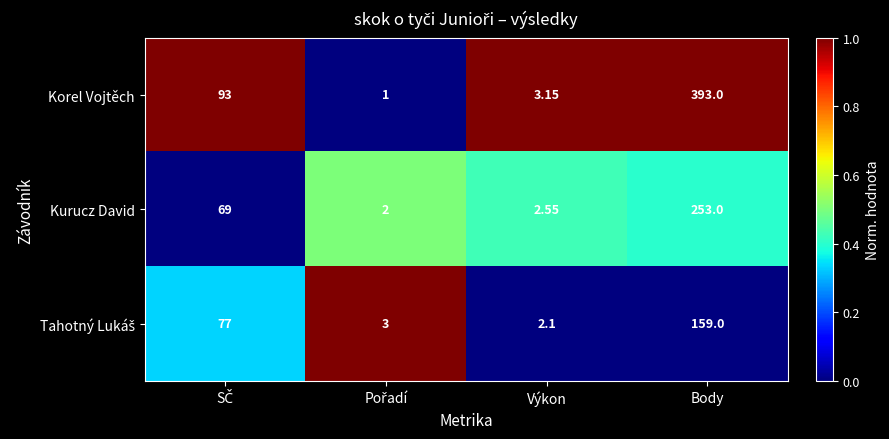

Which series has the widest spread of values?

Korel Vojtěch